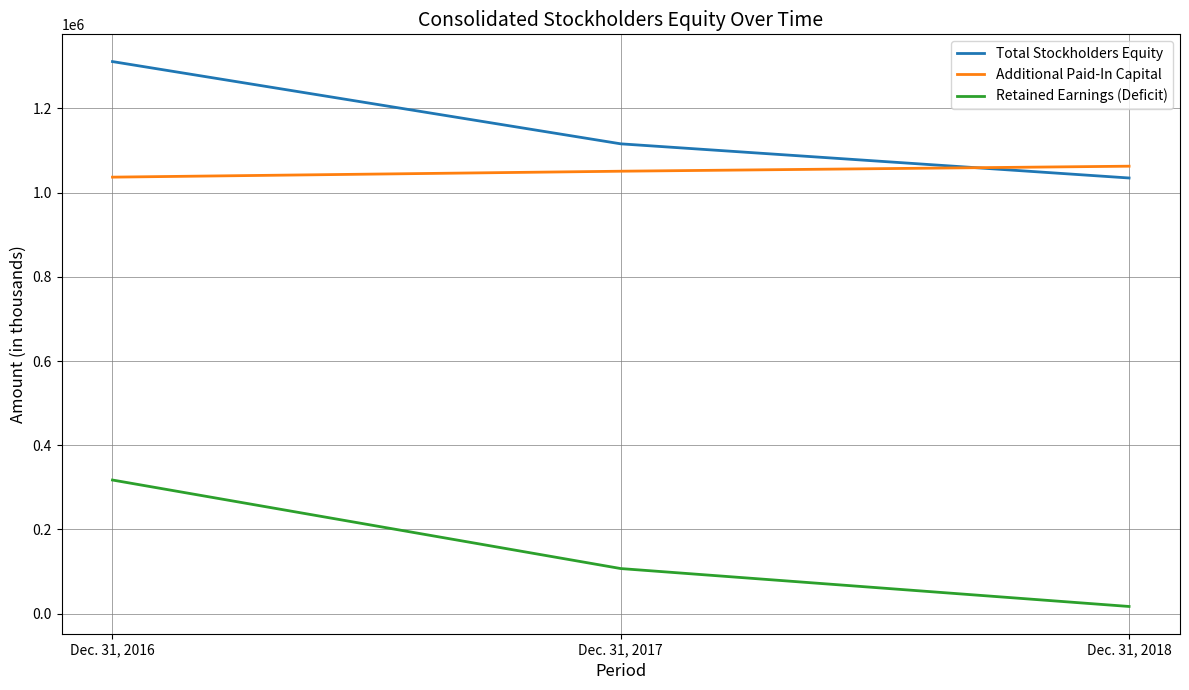

Where is Retained Earnings (Deficit) nearest to the value 167065?

Dec. 31, 2017